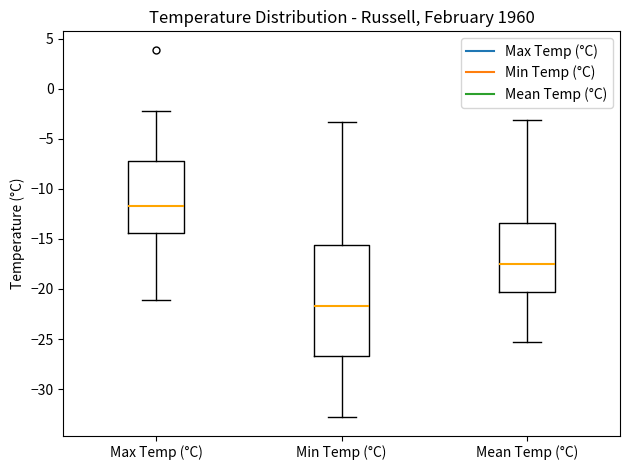

Which box is the tallest, from its lower edge to its upper edge?

Min Temp (°C)